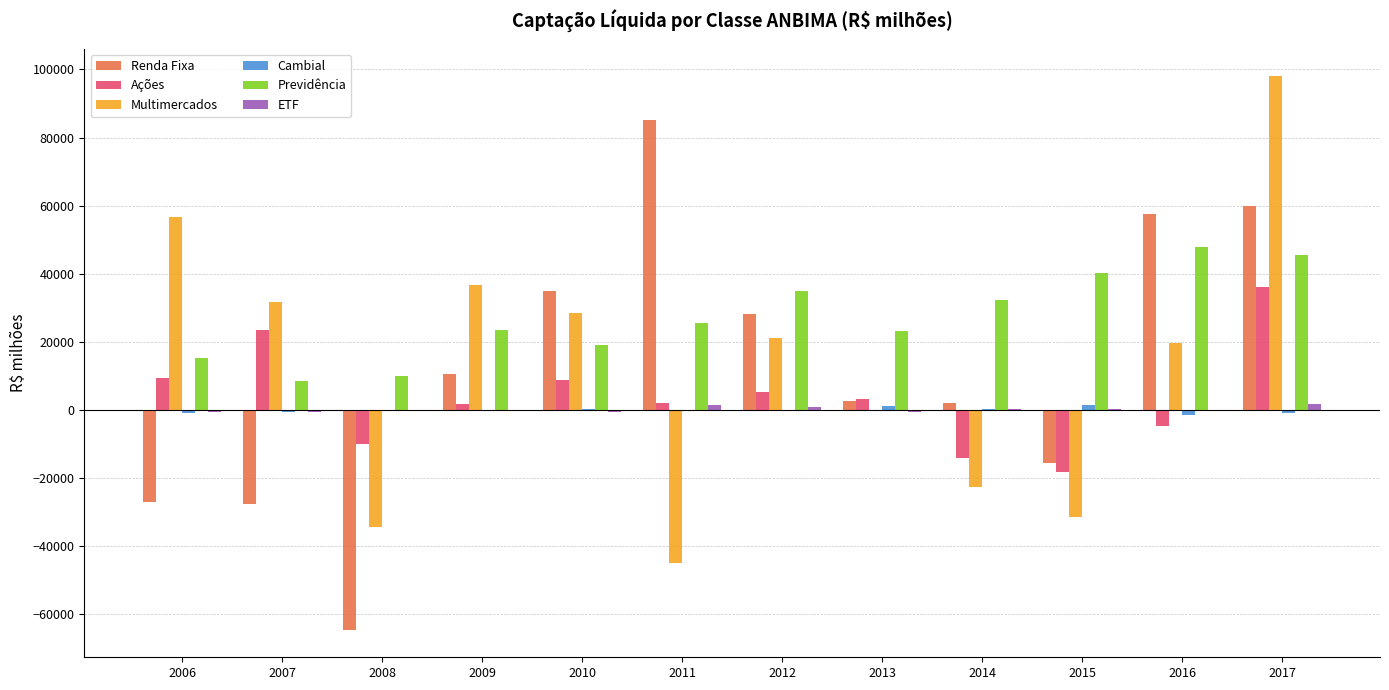

How many data points does each series have?

12